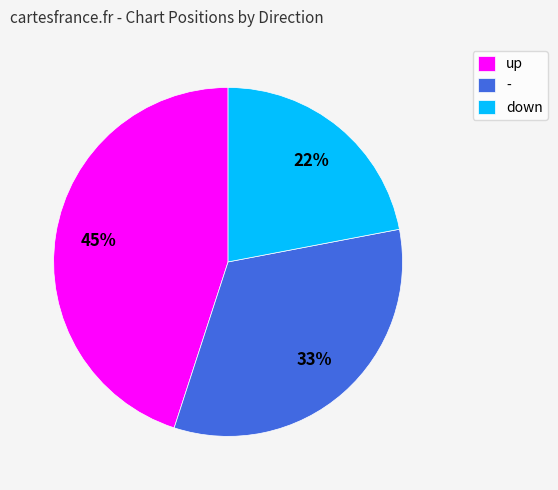

Does up represent more than half of the total?

No